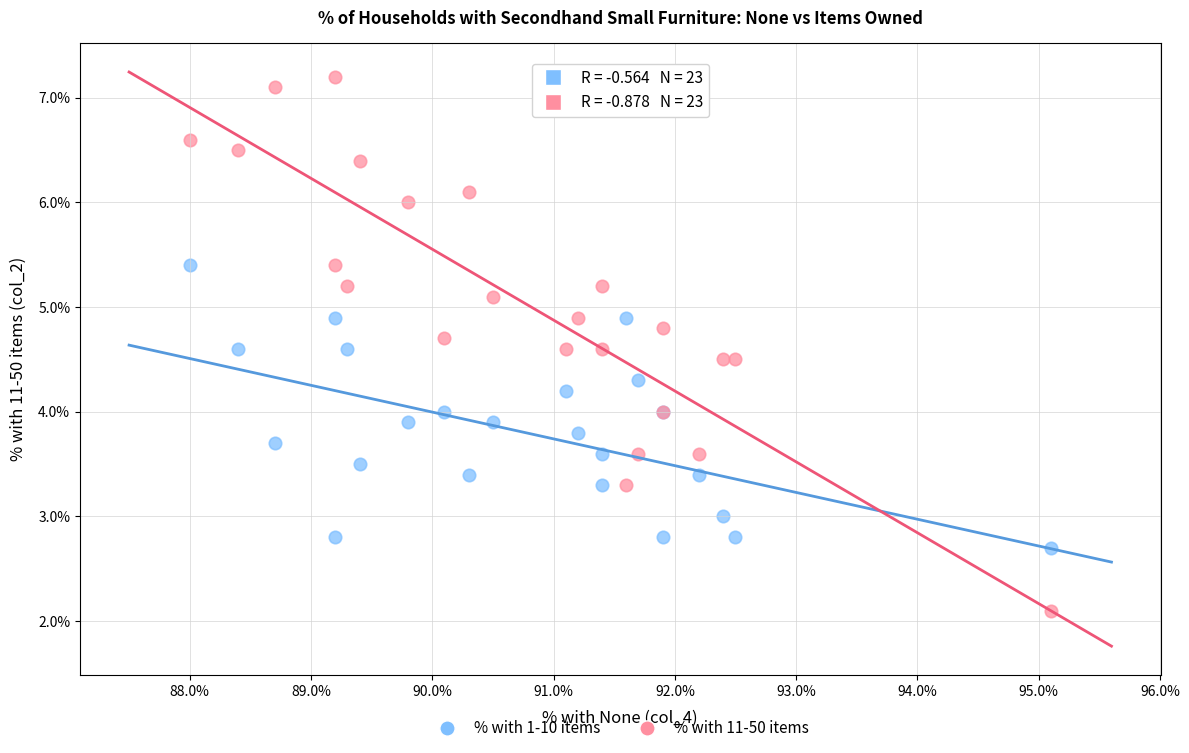

Which series has the largest Y range (max minus min)?

% with 11-50 items